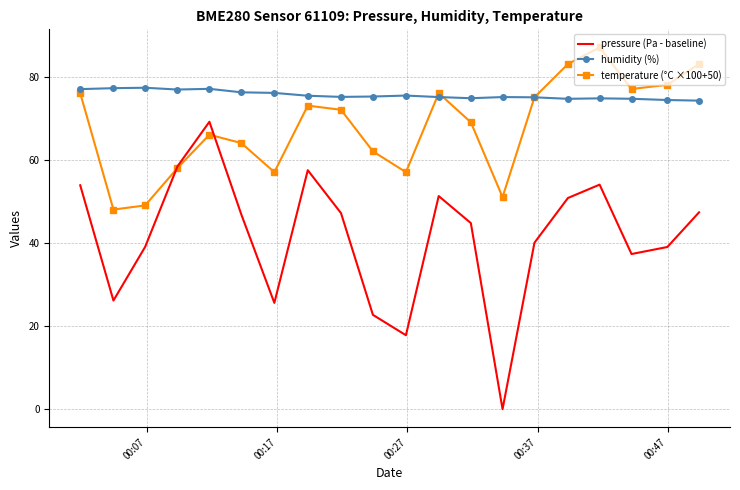

True or false: humidity (%) and pressure (Pa - baseline) intersect in this chart.

False